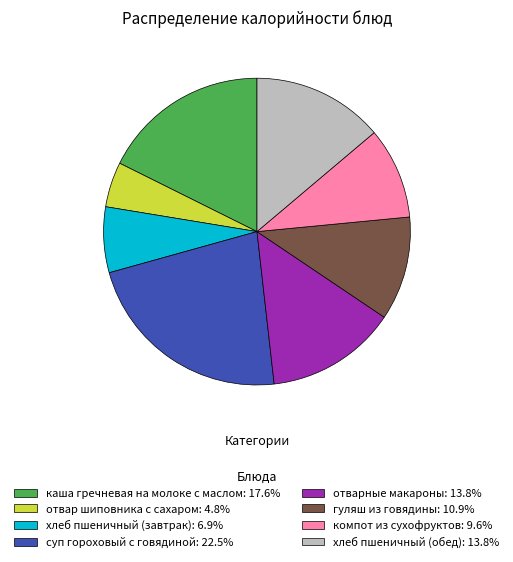

Does суп гороховый с говядиной account for over 50% of the chart?

No